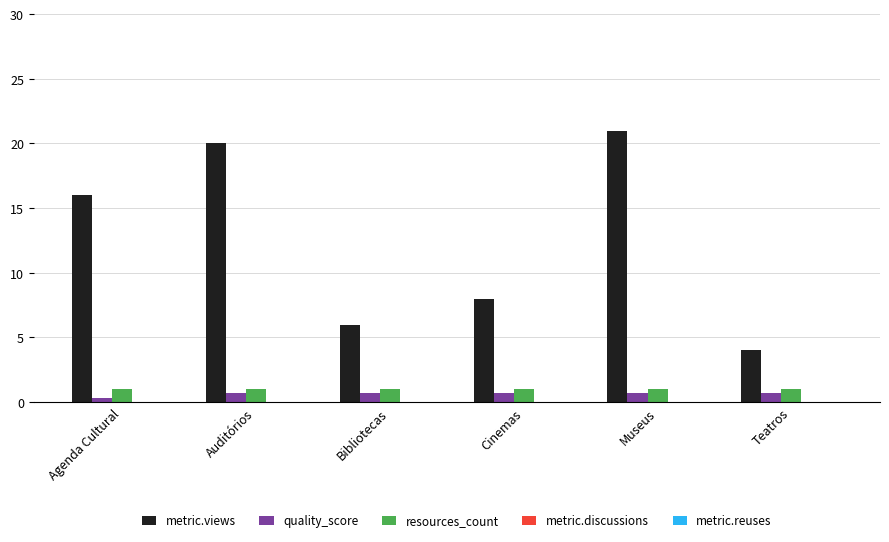

What is the difference between the maximum and minimum values in the quality_score series?

0.3